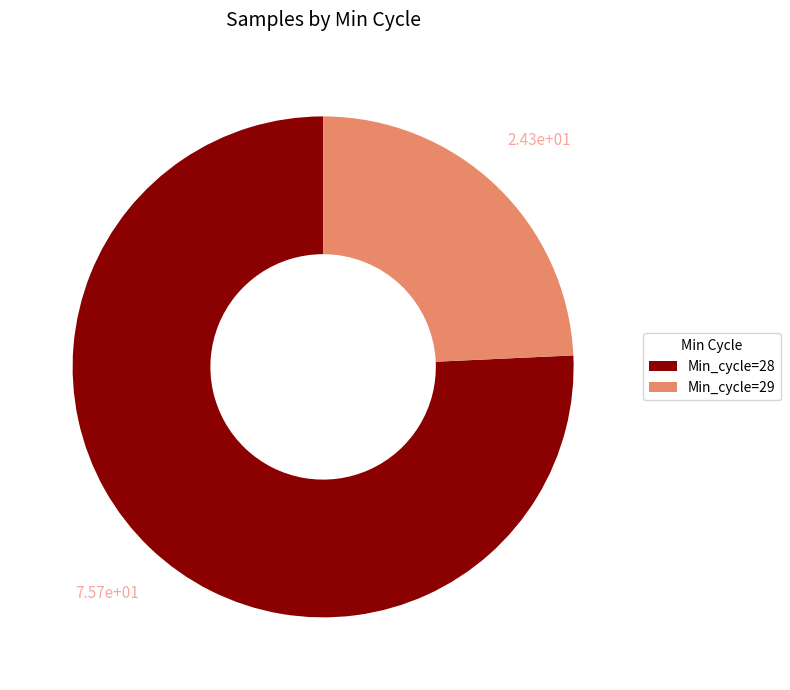

Rank the categories by value from highest to lowest.

Min_cycle=28, Min_cycle=29